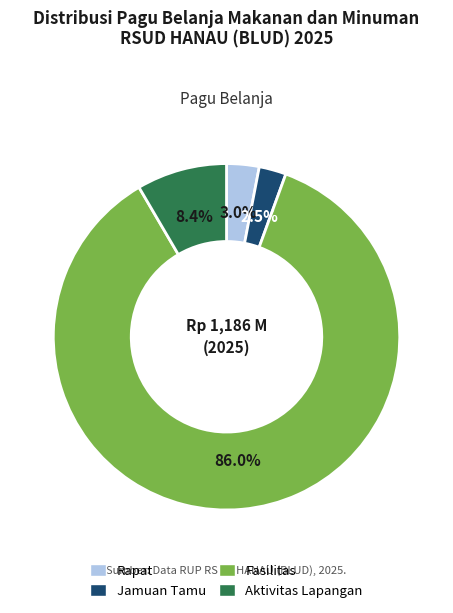

Is there any slice that represents more than half of the pie?

Yes